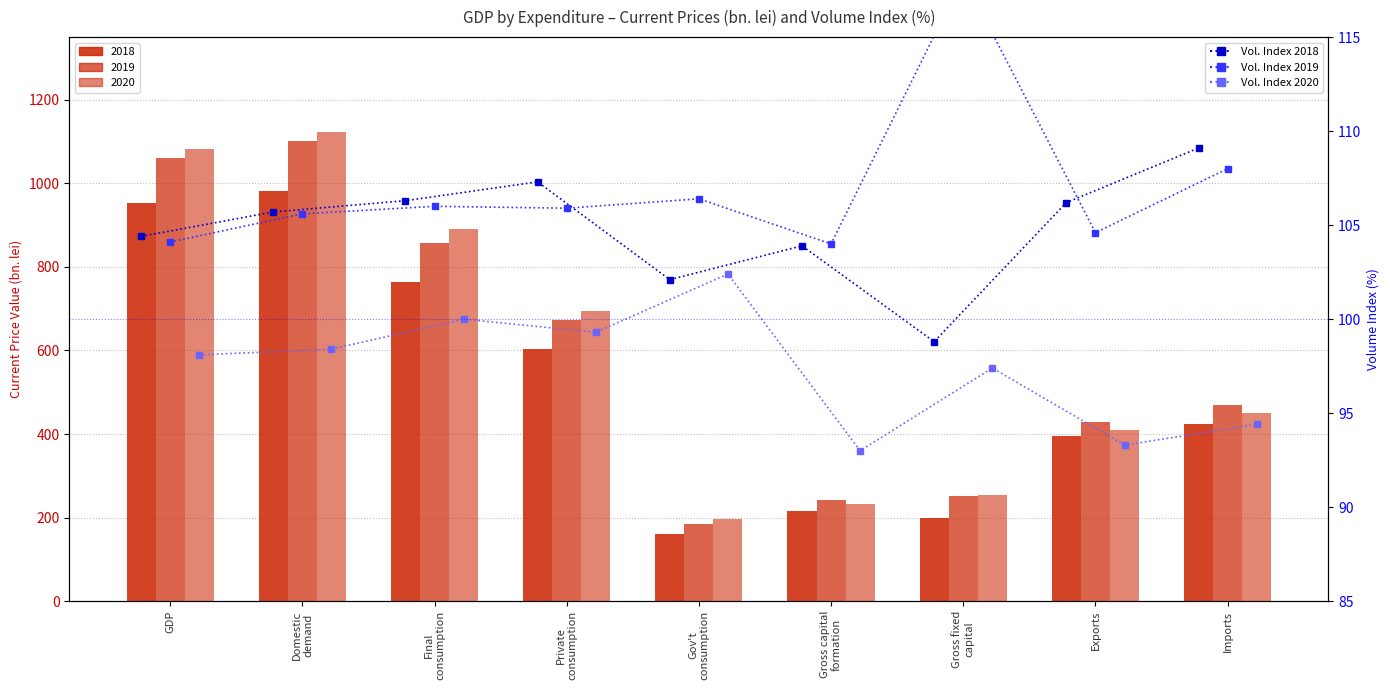

What are all the series names shown in the legend?

Vol. Index 2018, Vol. Index 2019, Vol. Index 2020